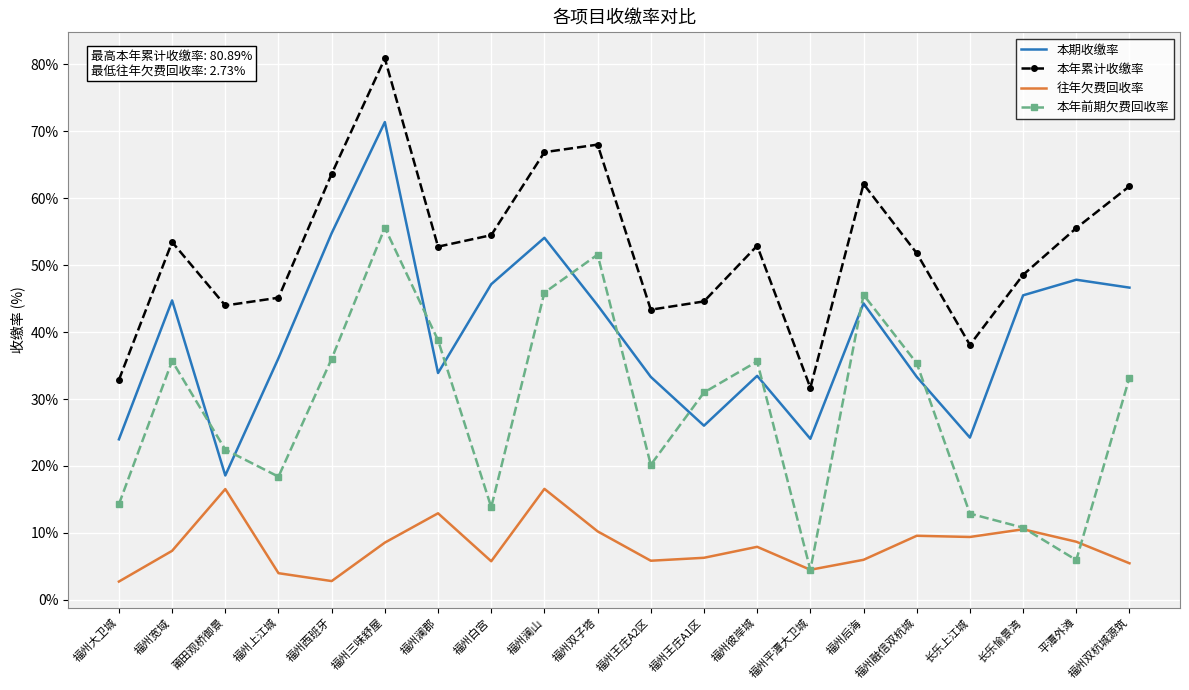

The 本期收缴率 series shows 22.6 at 福州融信双杭城. True or false?

False